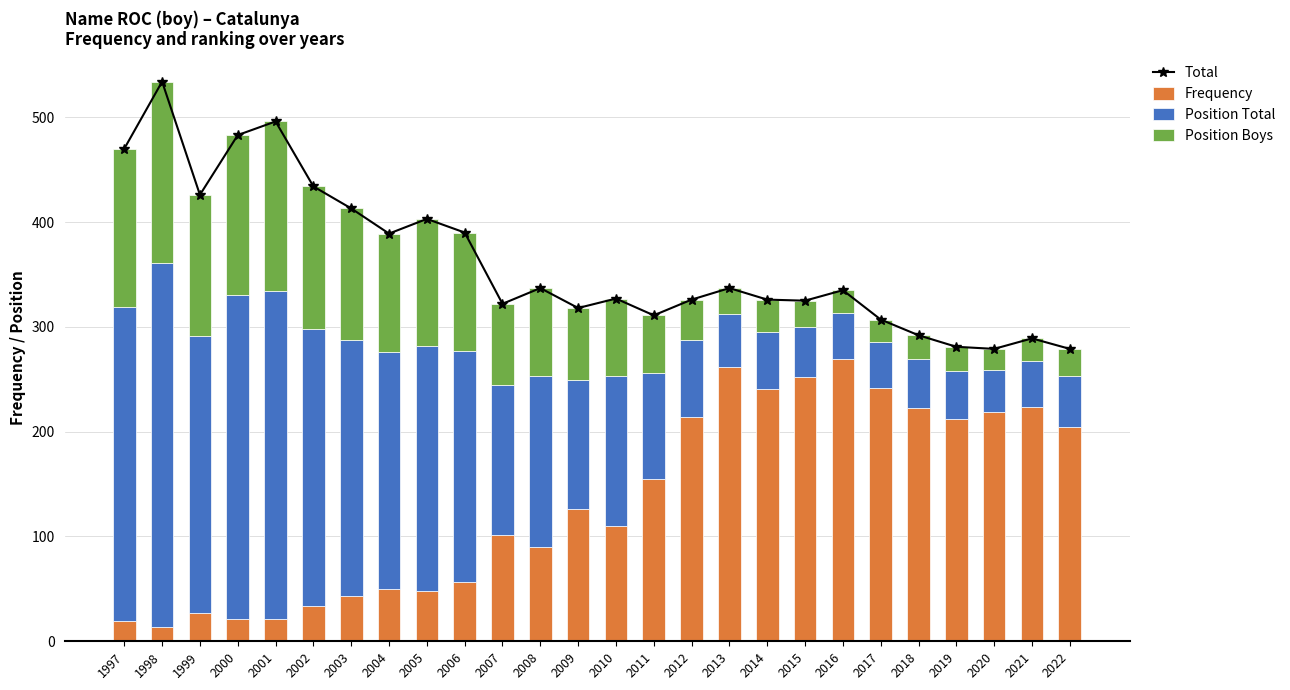

Reading right to left, extract all data points from this chart.

Total: 279	289	279	281	292	307	335	325	326	337	326	311	327	318	337	322	390	403	389	413	434	496	483	426	534	470
Frequency: 204	224	219	212	223	242	269	252	241	262	214	155	110	126	90	101	57	48	50	43	34	21	21	27	14	19
Position Total: 49	43	40	46	46	44	44	48	54	50	73	101	143	123	163	144	220	234	226	244	264	313	309	264	347	300
Position Boys: 26	22	20	23	23	21	22	25	31	25	39	55	74	69	84	77	113	121	113	126	136	162	153	135	173	151